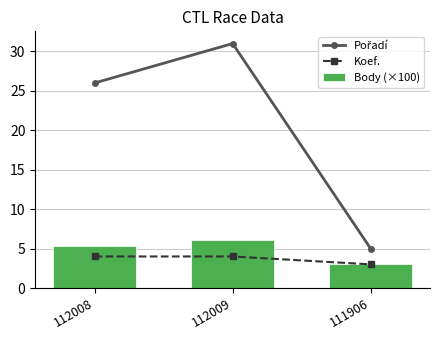

What is the difference between the highest and lowest values at 112009?

27.0